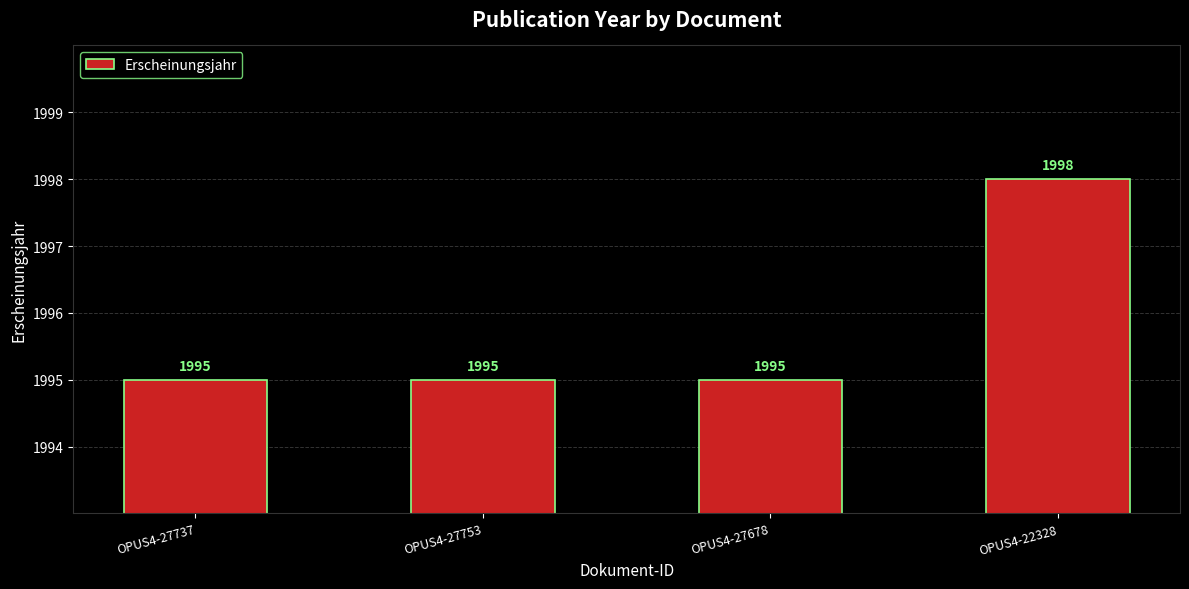

What value does the data have at OPUS4-27753?

1995